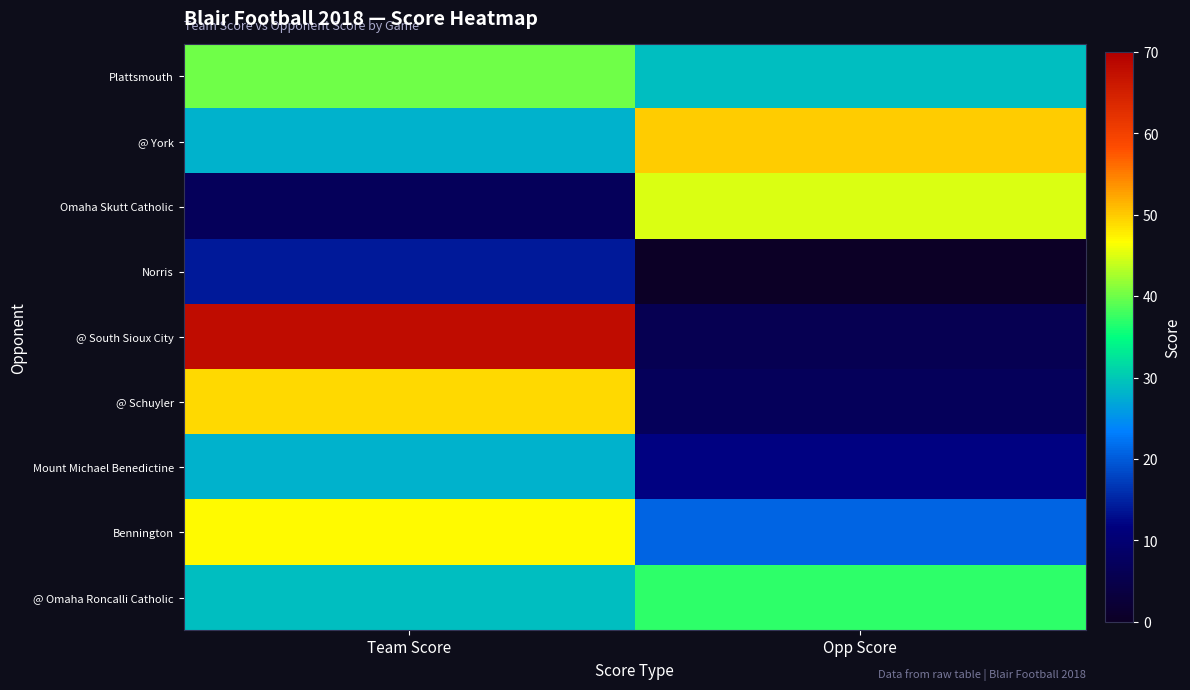

What is the total value across all series at Opp Score?

207